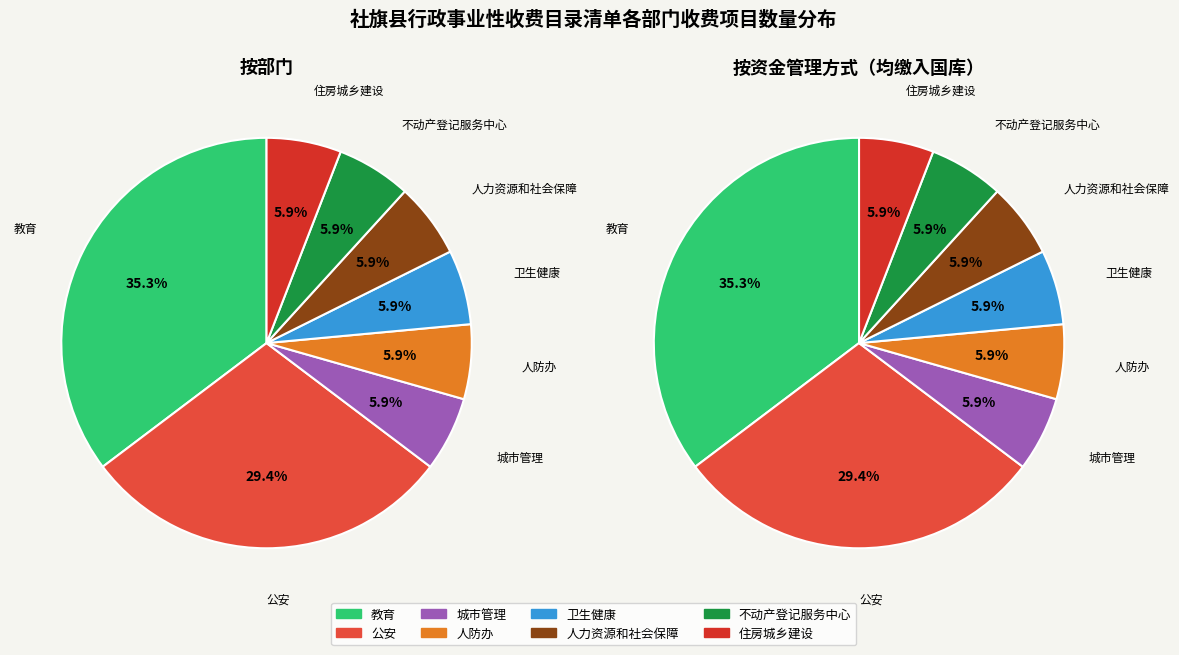

Which slice is the largest?

教育